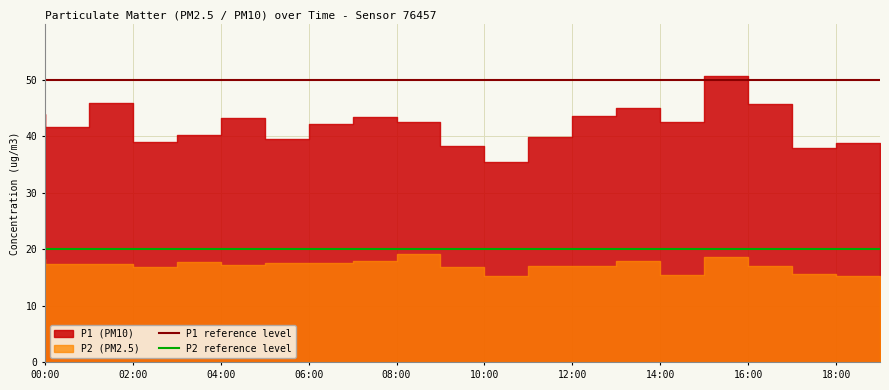

Is it true that P2 reference level equals 20 at 02:00?

True